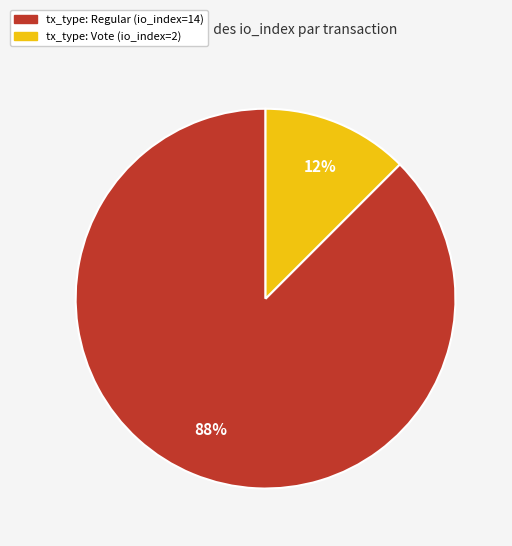

To the nearest percent, what is the average slice percentage?

50%